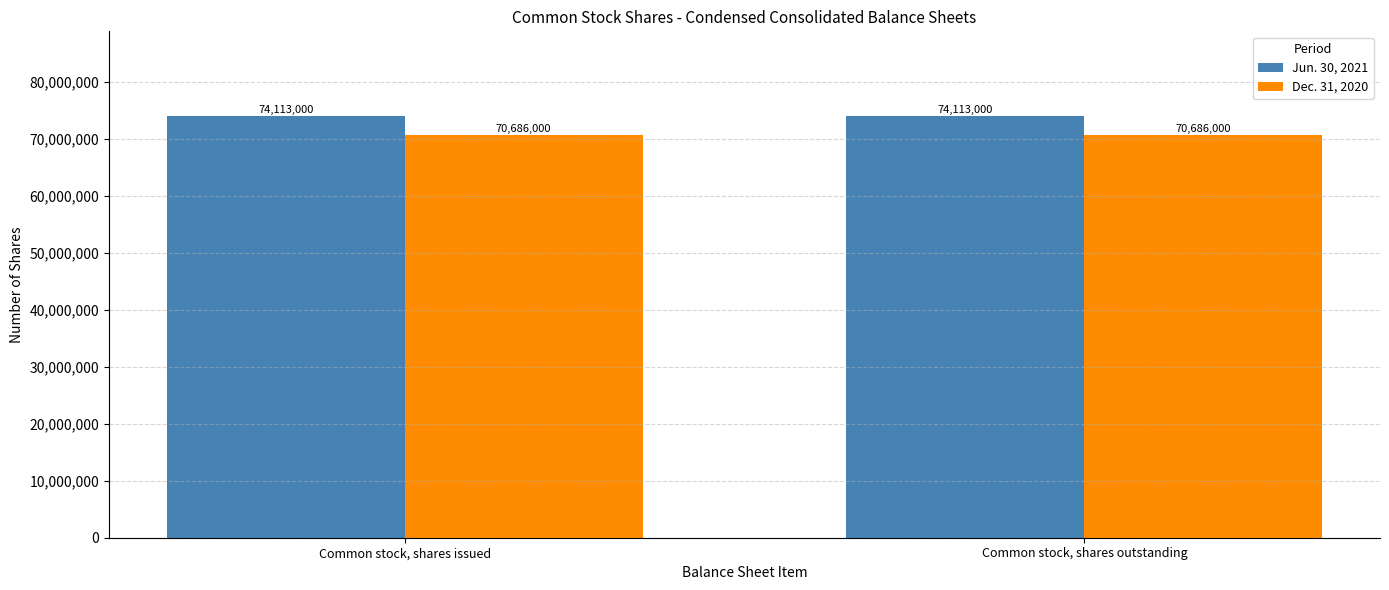

What are all the series names shown in the legend?

Jun. 30, 2021, Dec. 31, 2020